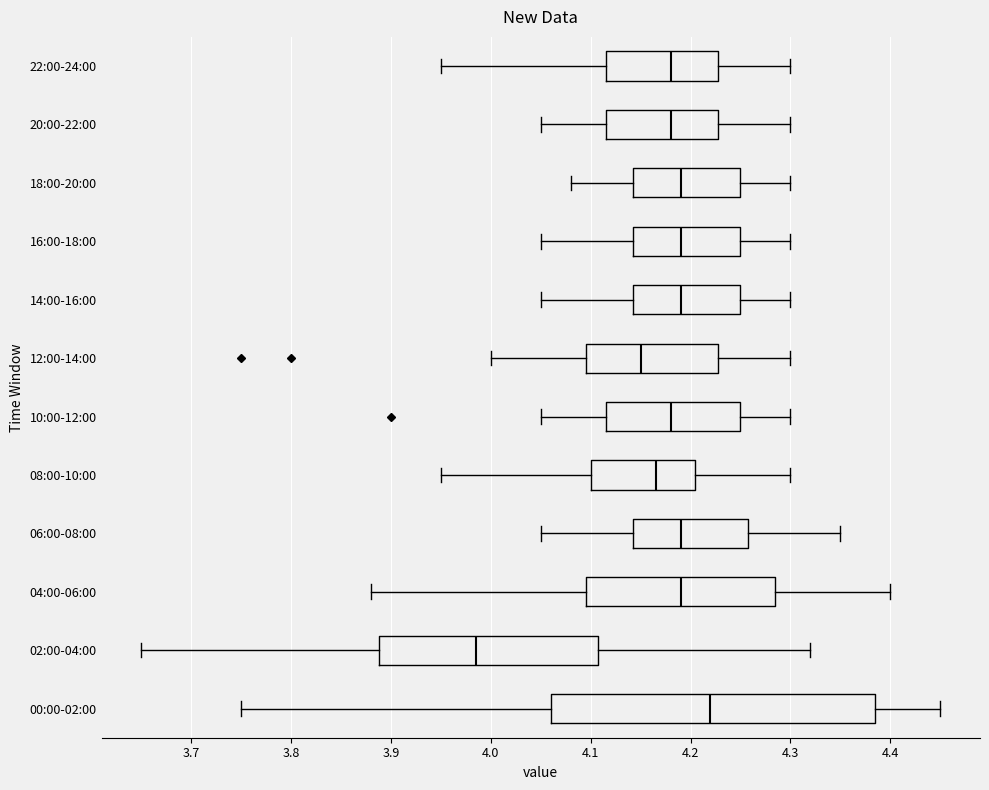

Reading bottom to top, read every box against the x-axis: the position of its median line, the range the box covers, and the ends of its whiskers. The values are not printed on the chart, so give them approximately, as read against the axis.

00:00-02:00: median 4.22, box 4.06 to 4.39, whiskers 3.75 to 4.45
02:00-04:00: median 3.99, box 3.89 to 4.11, whiskers 3.65 to 4.32
04:00-06:00: median 4.19, box 4.10 to 4.29, whiskers 3.88 to 4.40
06:00-08:00: median 4.19, box 4.14 to 4.26, whiskers 4.05 to 4.35
08:00-10:00: median 4.17, box 4.10 to 4.21, whiskers 3.95 to 4.30
10:00-12:00: median 4.18, box 4.12 to 4.25, whiskers 4.05 to 4.30
12:00-14:00: median 4.15, box 4.10 to 4.23, whiskers 4.00 to 4.30
14:00-16:00: median 4.19, box 4.14 to 4.25, whiskers 4.05 to 4.30
16:00-18:00: median 4.19, box 4.14 to 4.25, whiskers 4.05 to 4.30
18:00-20:00: median 4.19, box 4.14 to 4.25, whiskers 4.08 to 4.30
20:00-22:00: median 4.18, box 4.12 to 4.23, whiskers 4.05 to 4.30
22:00-24:00: median 4.18, box 4.12 to 4.23, whiskers 3.95 to 4.30